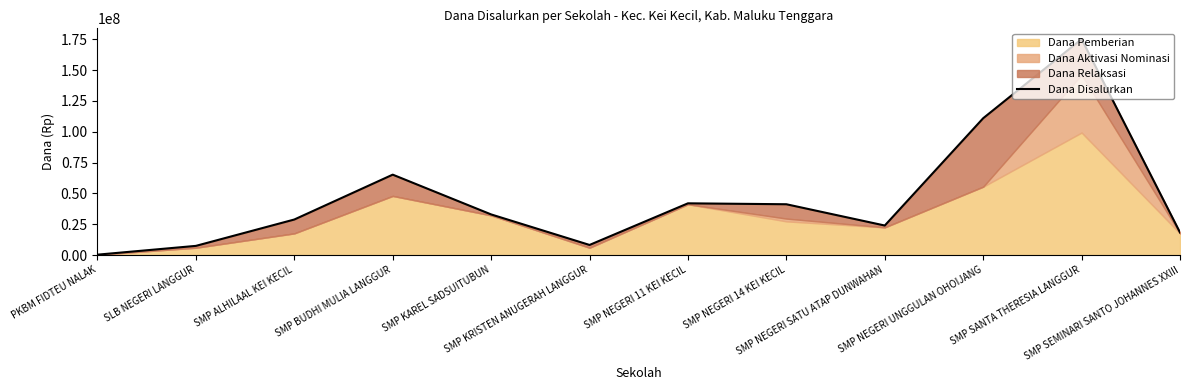

What is the value of the 3rd point from the left?

28875000